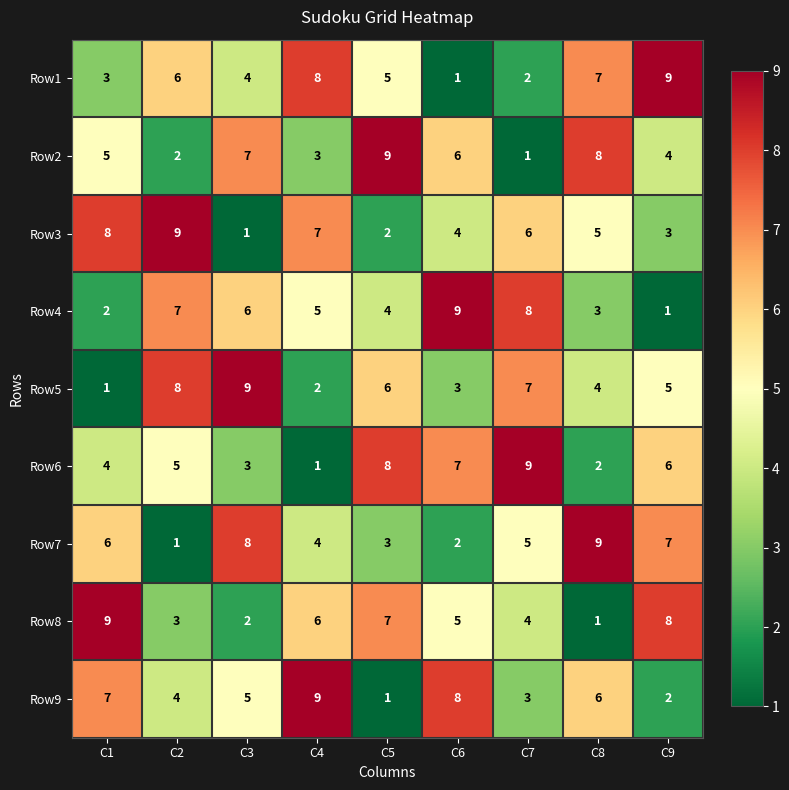

What is the difference between the Row6 values at C9 and C4?

5